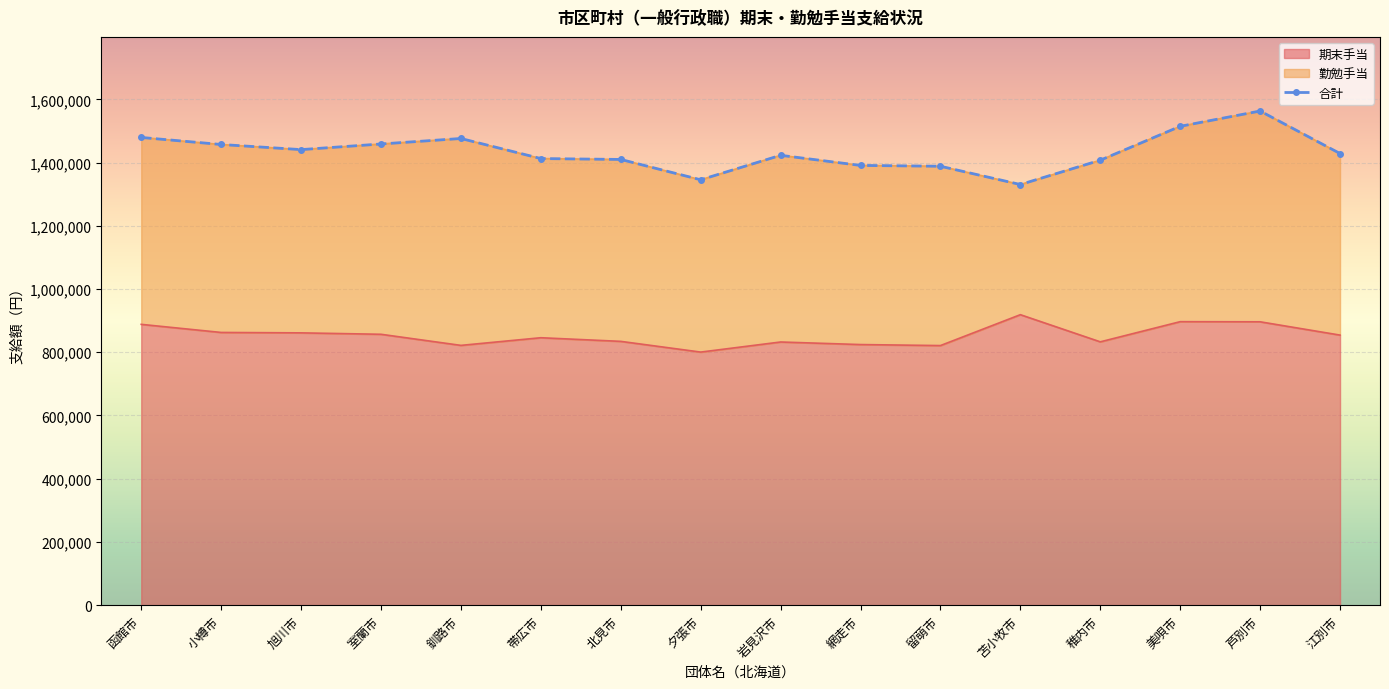

How many data points are less than 1428500?

8